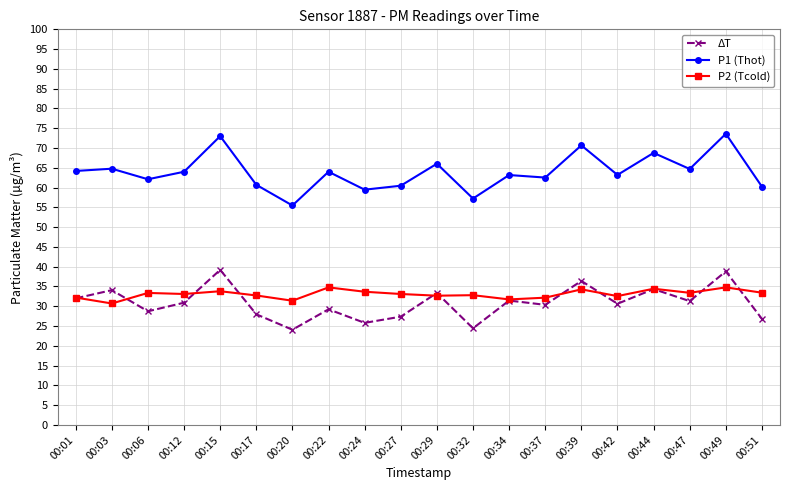

Rank the series at 00:24 from highest to lowest value.

P1 (Thot), P2 (Tcold), ΔT